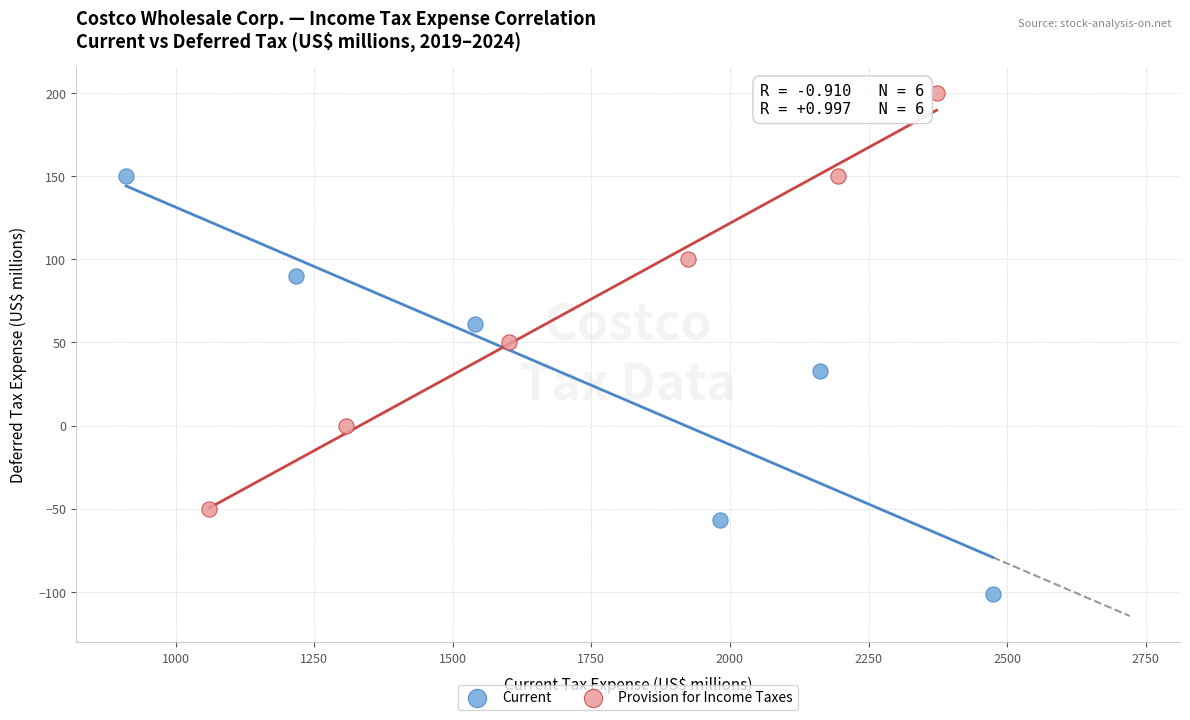

Which series reaches the minimum Y coordinate?

Current